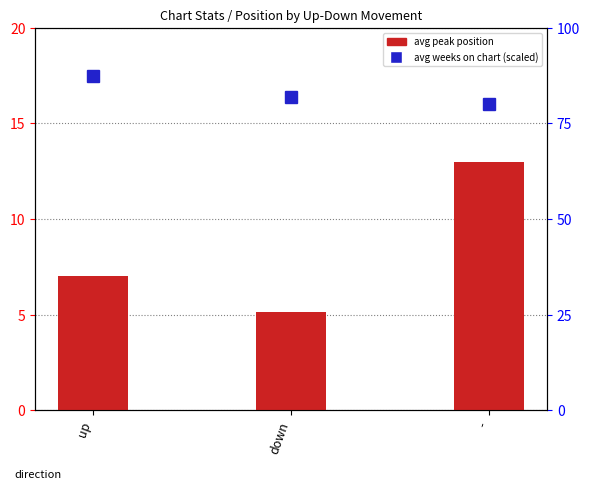

Rank the categories by avg peak position value from lowest to highest.

down, up, -